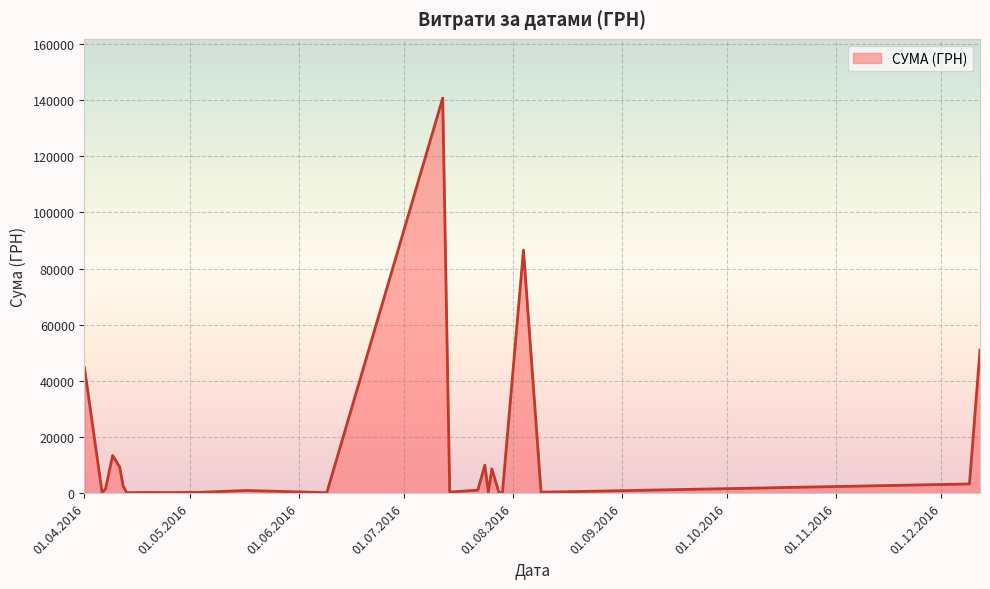

What is the greatest value displayed?

140706.2